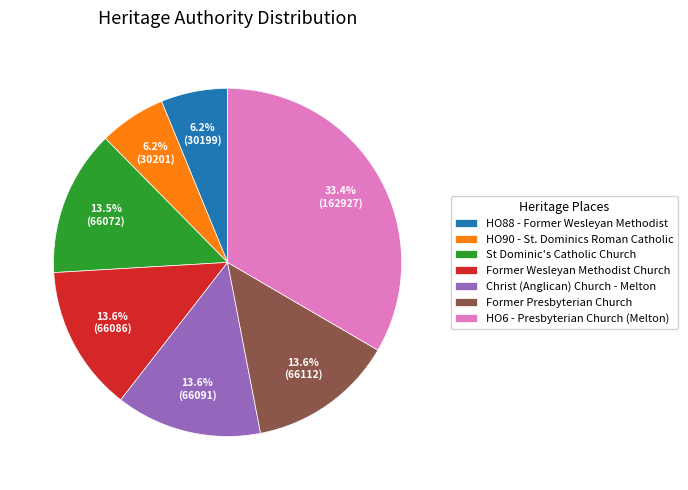

What percentage is NOT represented by St Dominic's Catholic Church?

86.5%